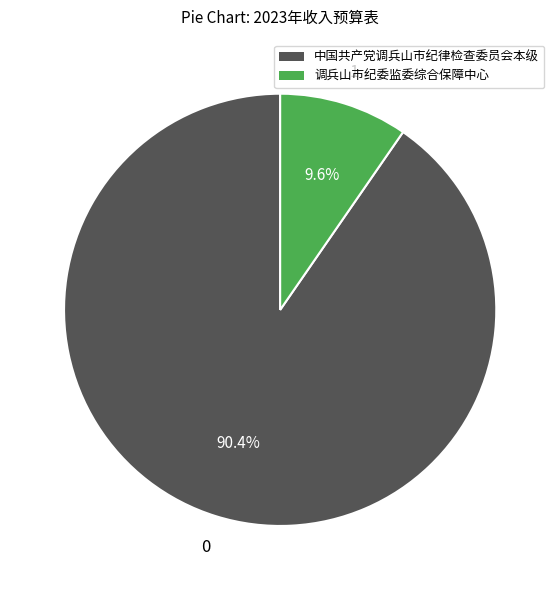

The 调兵山市纪委监委综合保障中心 slice represents 2% of the pie. True or false?

False